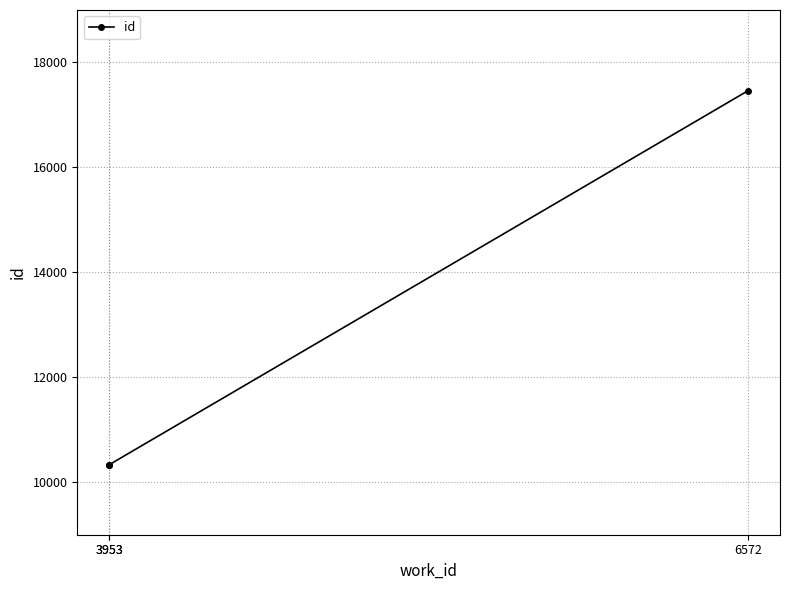

Reading left to right, what are all the values shown in this chart?

3953=10331	3953=10334	6572=17462